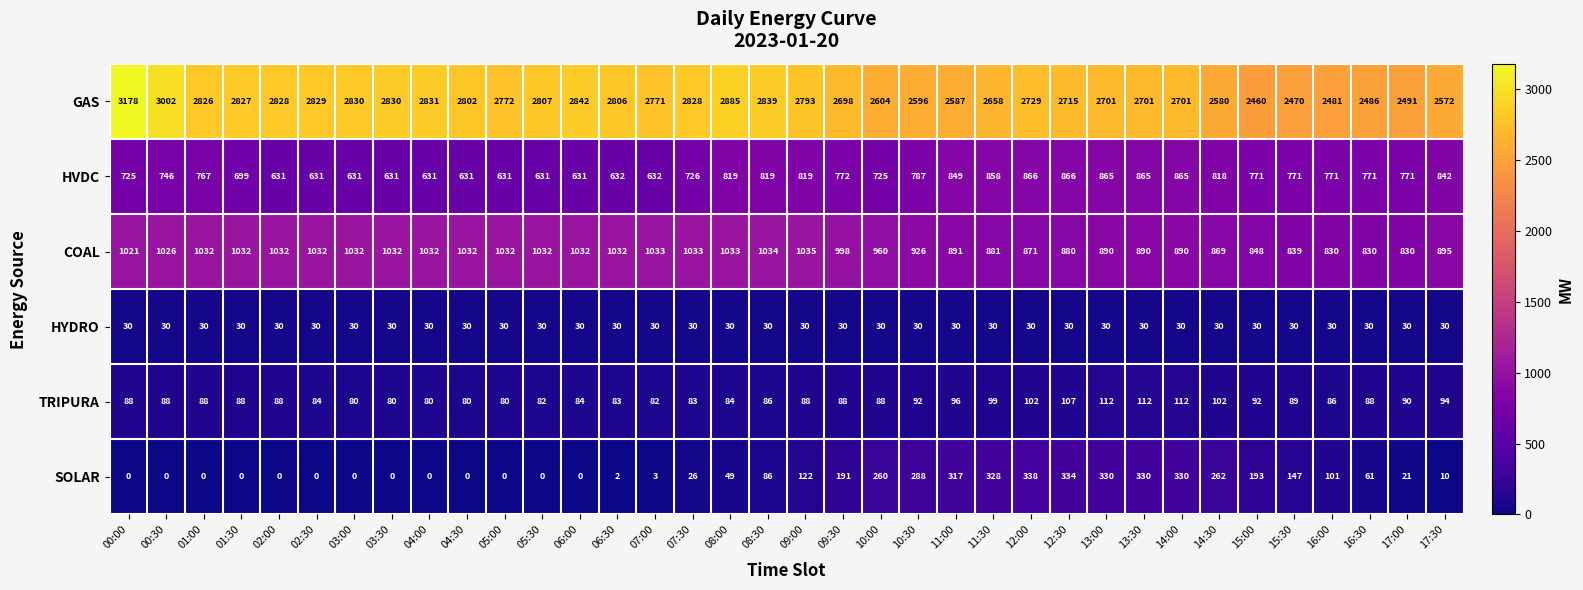

Which category has the highest value across all series?

00:00